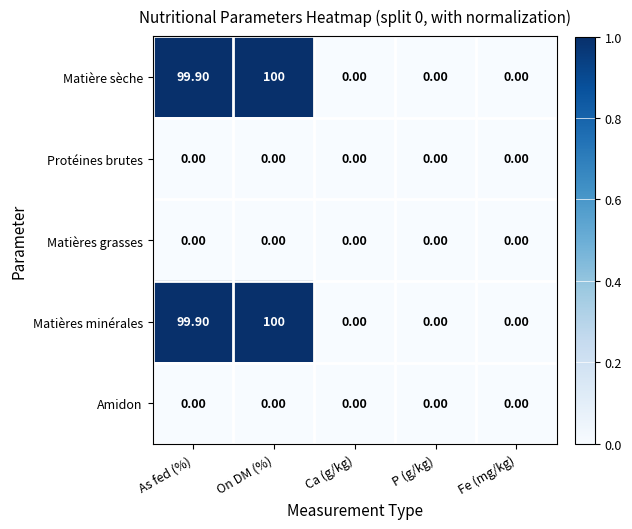

At which category is the sum across all series the highest?

On DM (%)